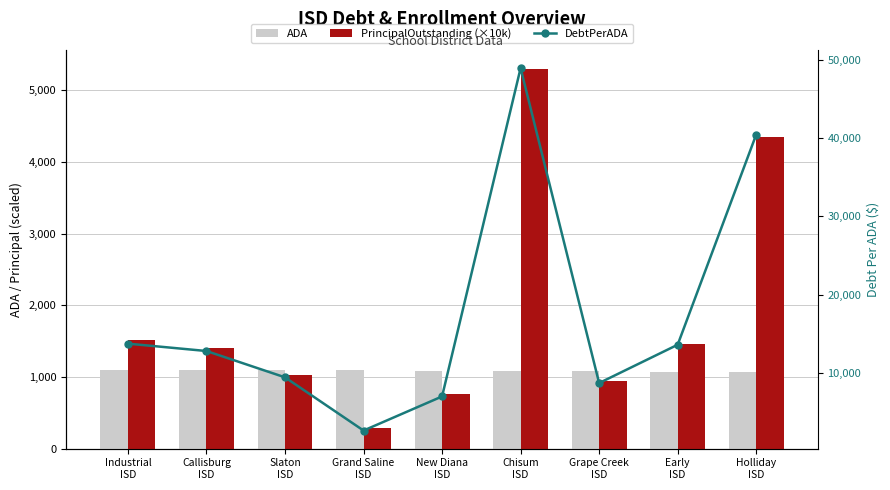

What is the average value of the PrincipalOutstanding (×10k) series?

1894.9